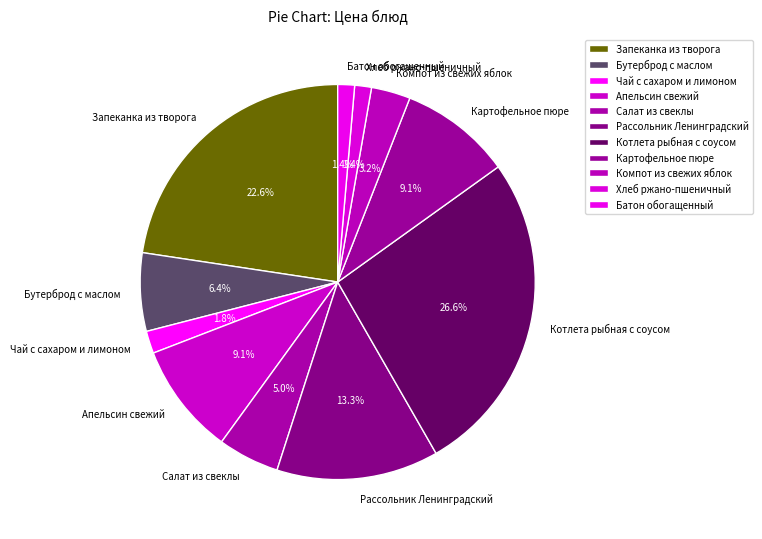

To the nearest percent, what percentage of the pie is Салат из свеклы?

5%